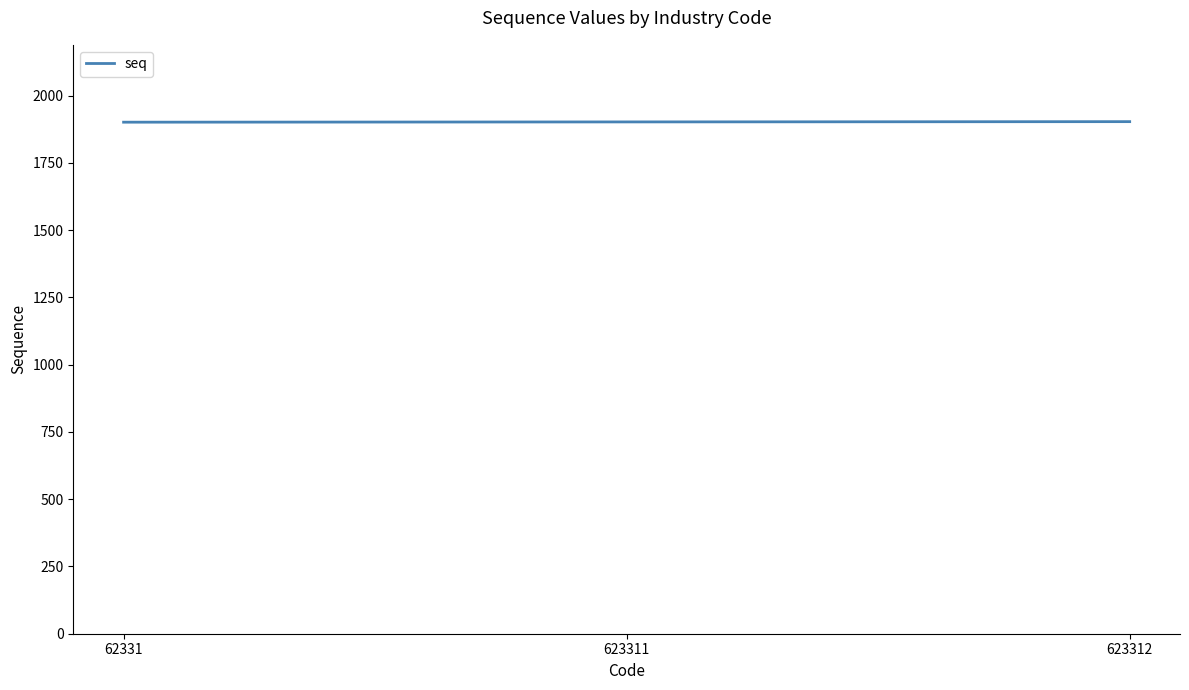

What is the smallest value displayed?

1901